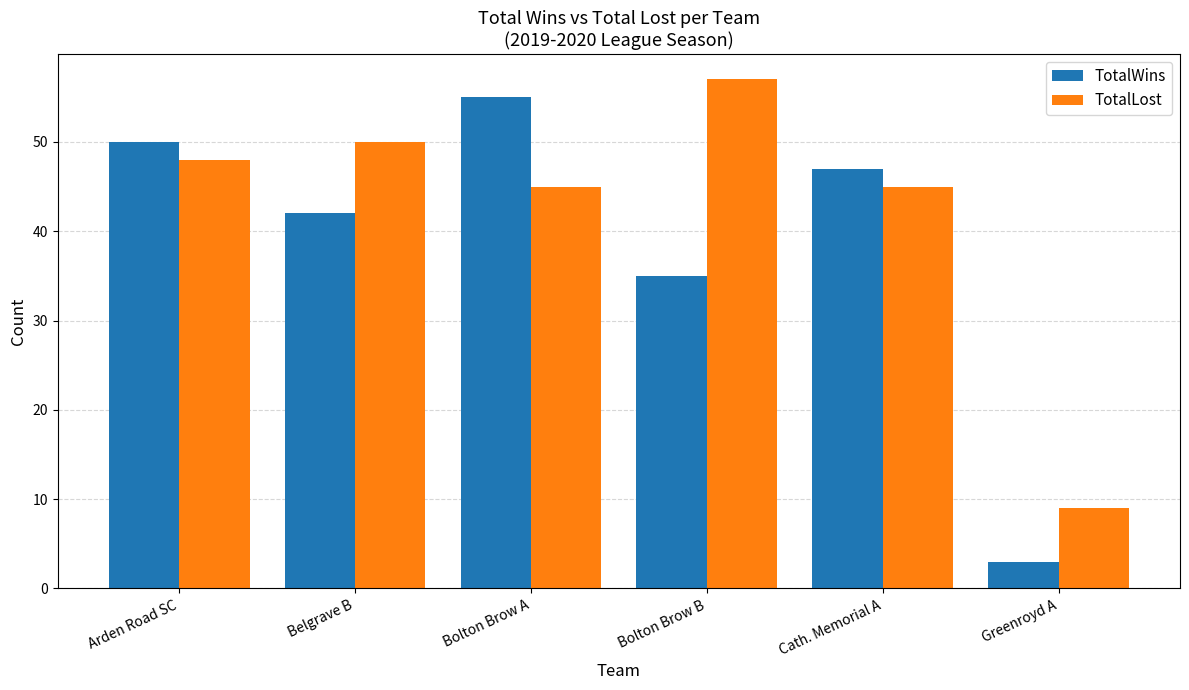

Read the TotalLost value at Cath. Memorial A.

45